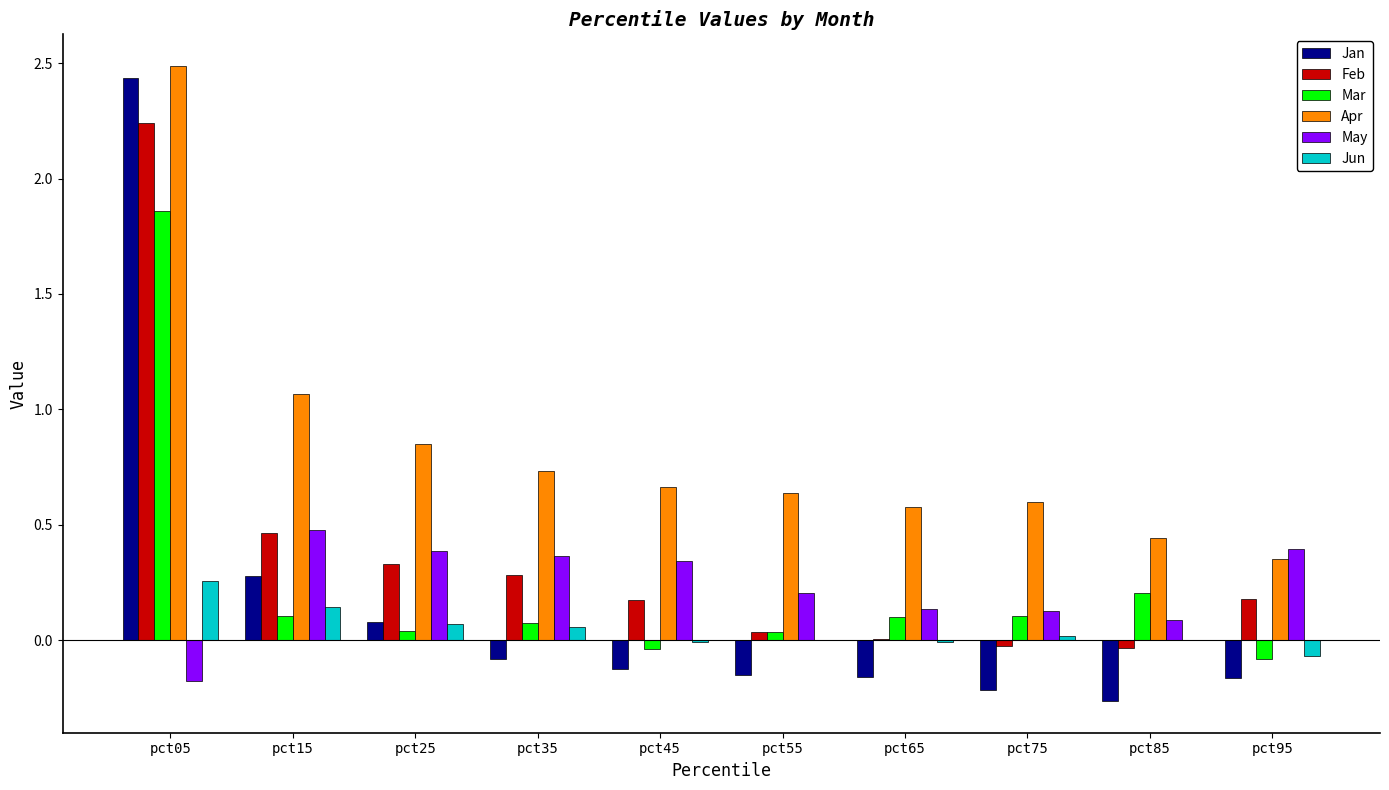

What is the sum of all May values?

2.3